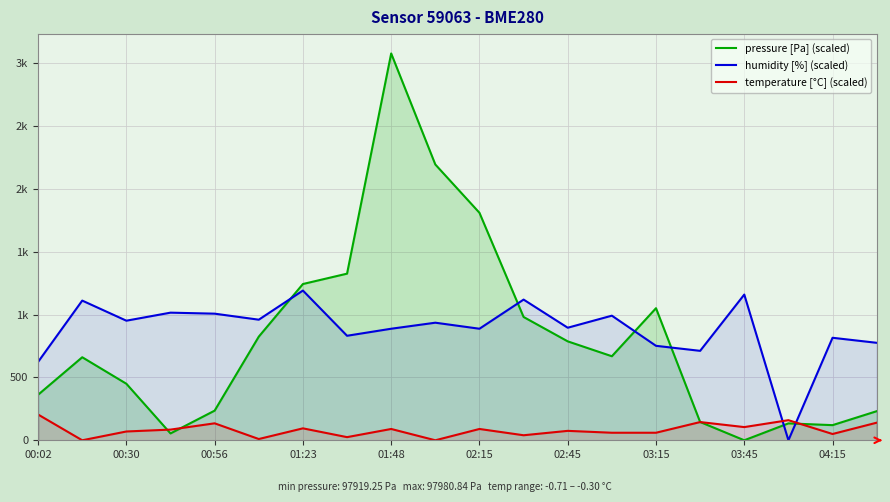

How many positive values does the pressure [Pa] (scaled) series have?

19